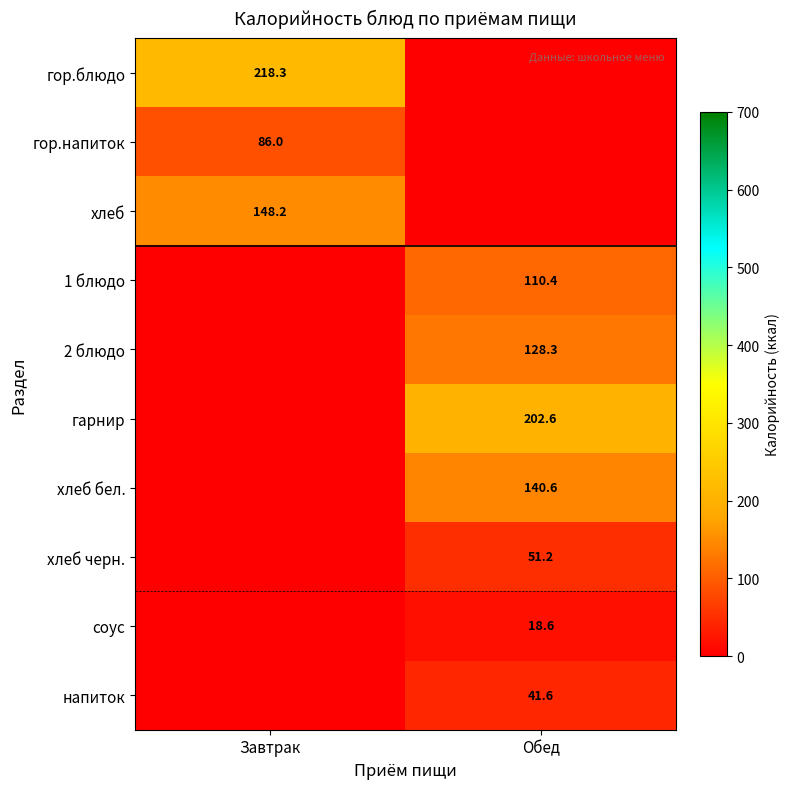

True or false: гор.блюдо has a value of 218.3 at Завтрак.

True